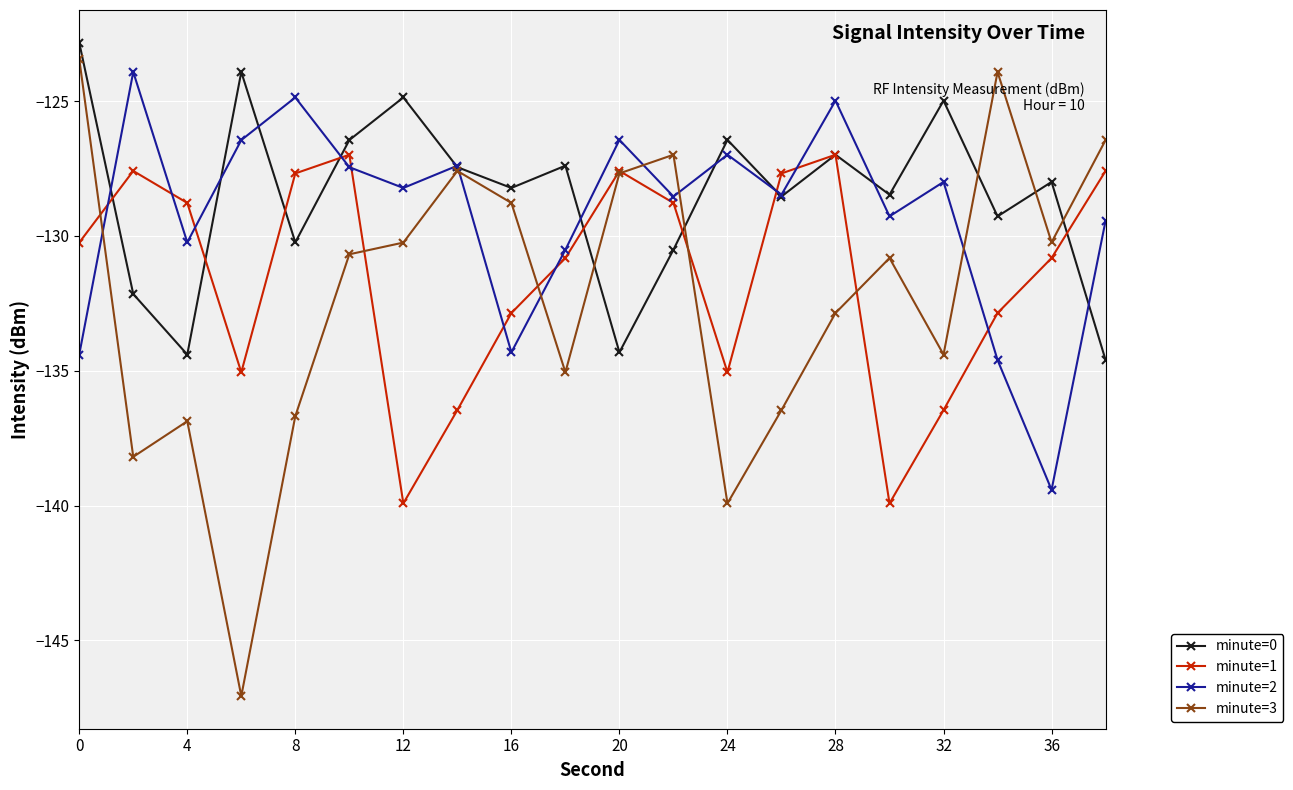

What is the minimum value shown in the chart?

-147.1